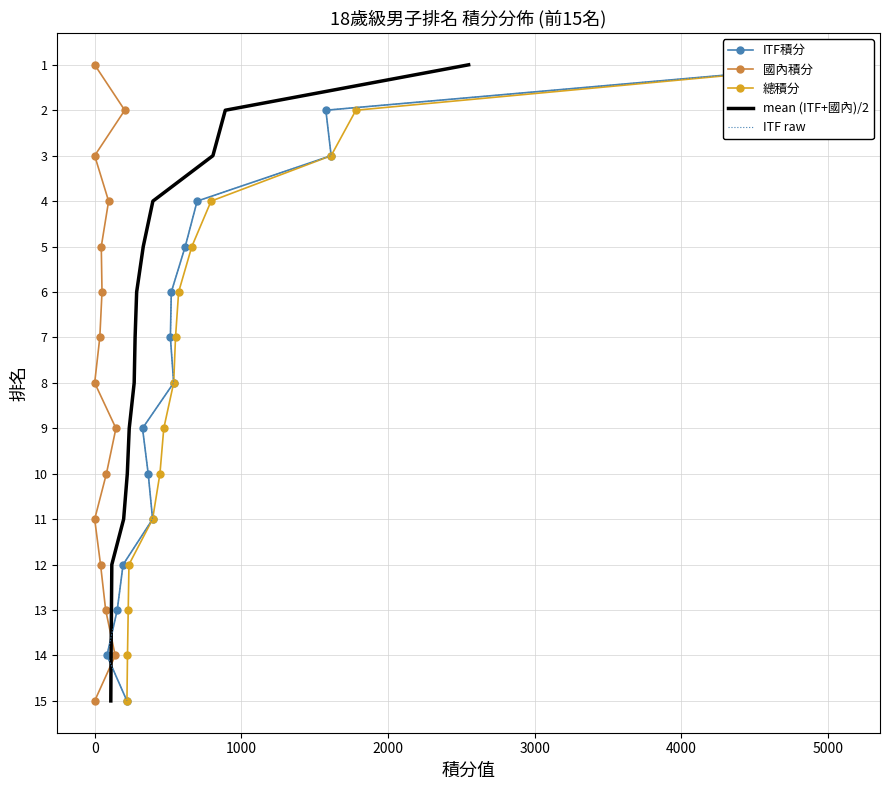

True or false: ITF積分 and ITF raw cross at least once.

False